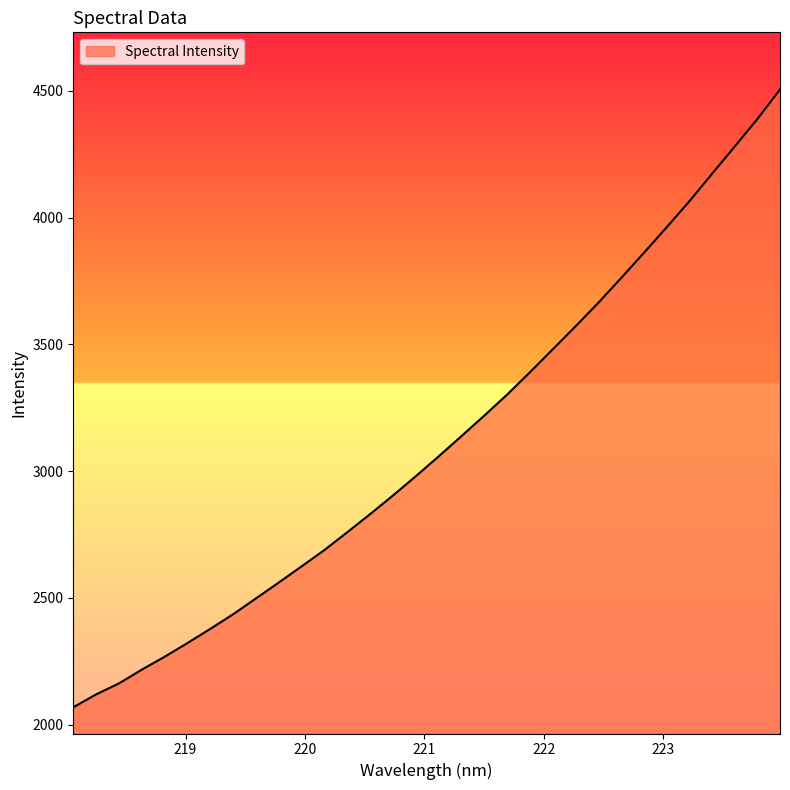

What is the smallest value displayed?

2068.8